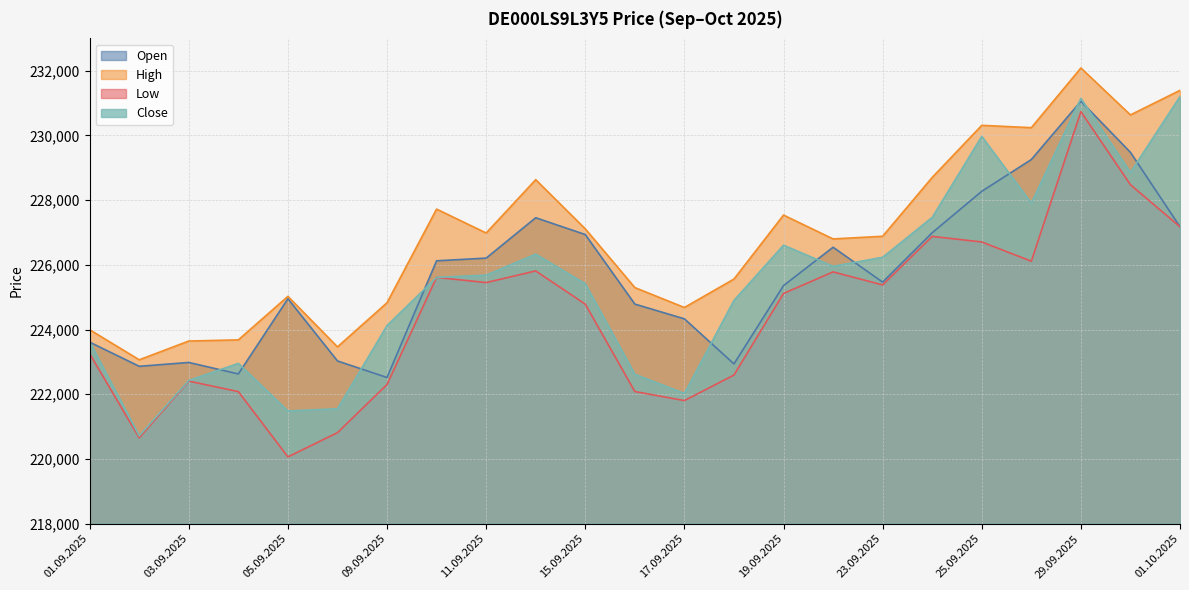

Between 16.09.2025 and 26.09.2025, which series saw the biggest shift?

Close